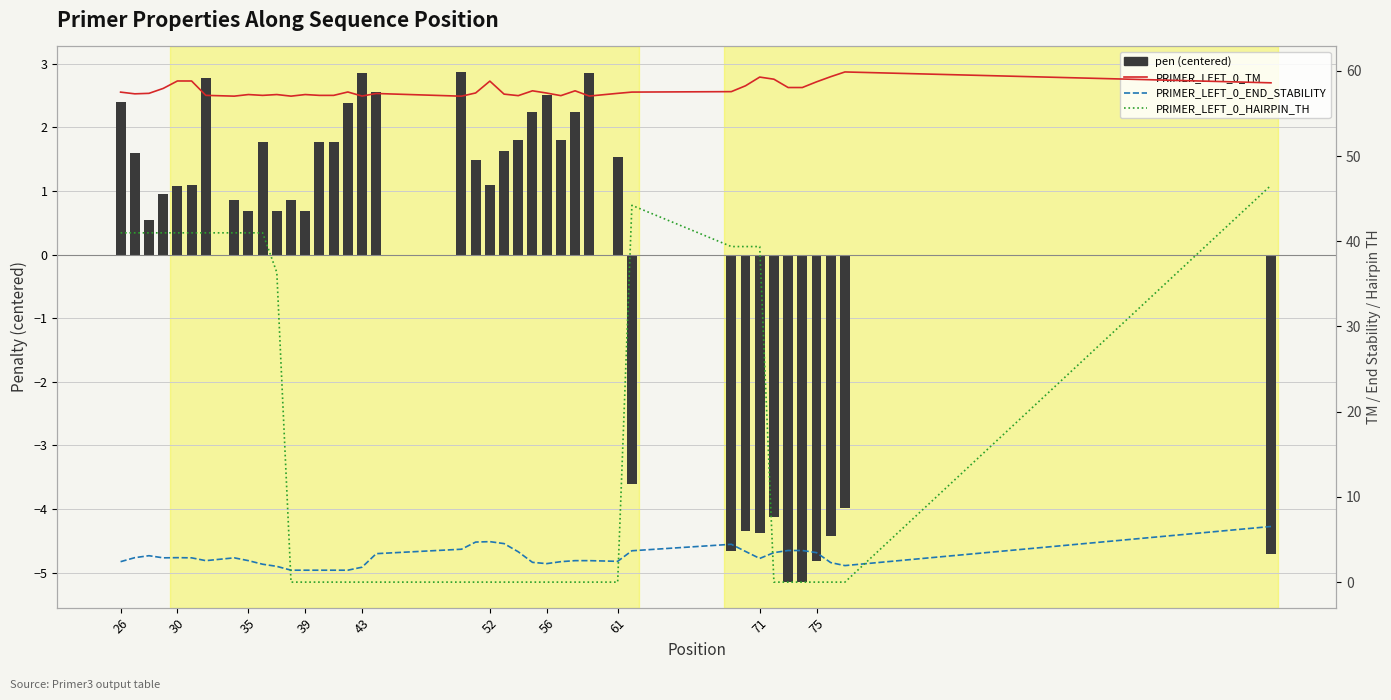

Reading left to right, extract all data points from this chart.

pen (centered): 2.4	1.6	0.5	1.0	1.1	1.1	2.8	0.9	0.7	1.8	0.7	0.9	0.7	1.8	1.8	2.4	2.9	2.6	2.9	1.5	1.1	1.6	1.8	2.2	2.5	1.8	2.2	2.9	1.5	-3.6	-4.7	-4.4	-4.4	-4.1	-5.1	-5.1	-4.8	-4.4	-4.0	-4.7
PRIMER_LEFT_0_TM: 57.5	57.3	57.4	57.9	58.8	58.8	57.1	57.0	57.2	57.1	57.2	57.0	57.2	57.1	57.1	57.5	57.0	57.3	57.0	57.4	58.8	57.3	57.1	57.7	57.4	57.1	57.7	57.0	57.4	57.5	57.6	58.2	59.3	59.0	58.0	58.0	58.7	59.3	59.9	58.6
PRIMER_LEFT_0_END_STABILITY: 2.4	2.9	3.1	2.9	2.9	2.9	2.5	2.9	2.5	2.1	1.9	1.4	1.4	1.4	1.4	1.4	1.8	3.3	3.9	4.7	4.8	4.5	3.6	2.3	2.2	2.4	2.5	2.5	2.4	3.7	4.4	3.6	2.8	3.5	3.7	3.7	3.5	2.3	1.9	6.5
PRIMER_LEFT_0_HAIRPIN_TH: 41.0	41.0	41.0	41.0	41.0	41.0	41.0	41.0	41.0	41.0	36.3	0.0	0.0	0.0	0.0	0.0	0.0	0.0	0.0	0.0	0.0	0.0	0.0	0.0	0.0	0.0	0.0	0.0	0.0	44.2	39.4	39.4	39.4	0.0	0.0	0.0	0.0	0.0	0.0	46.6